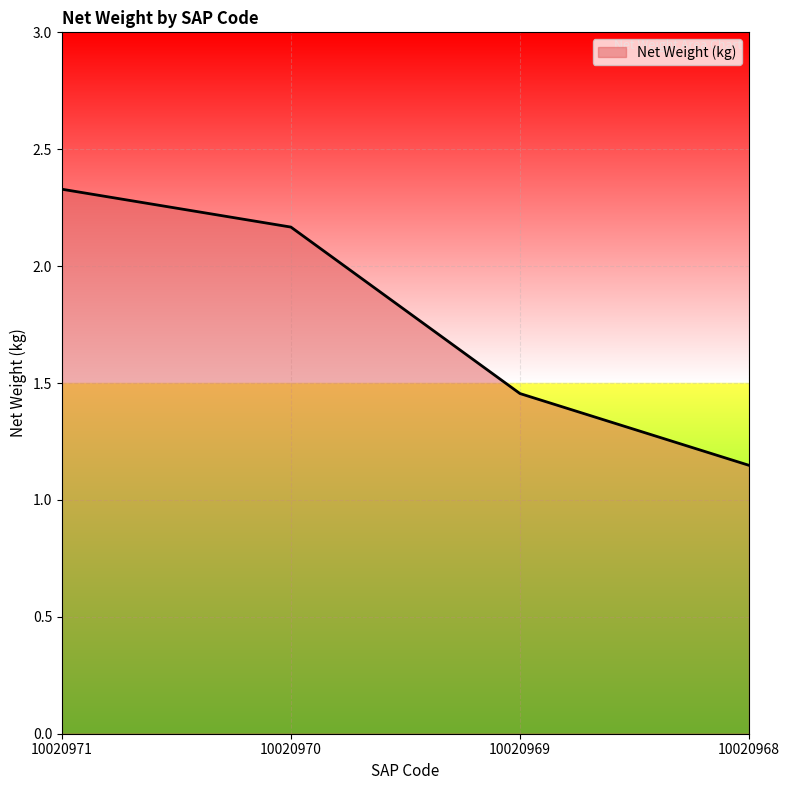

Does the chart display data point markers on the line(s)?

No